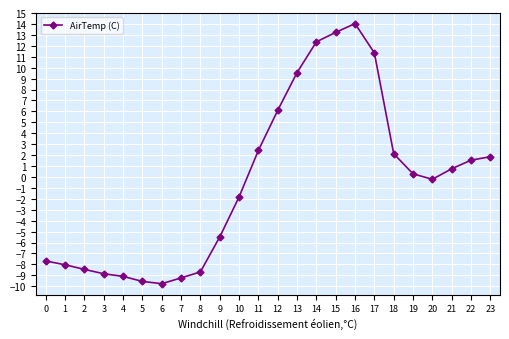

How many categories are shown in the chart?

24